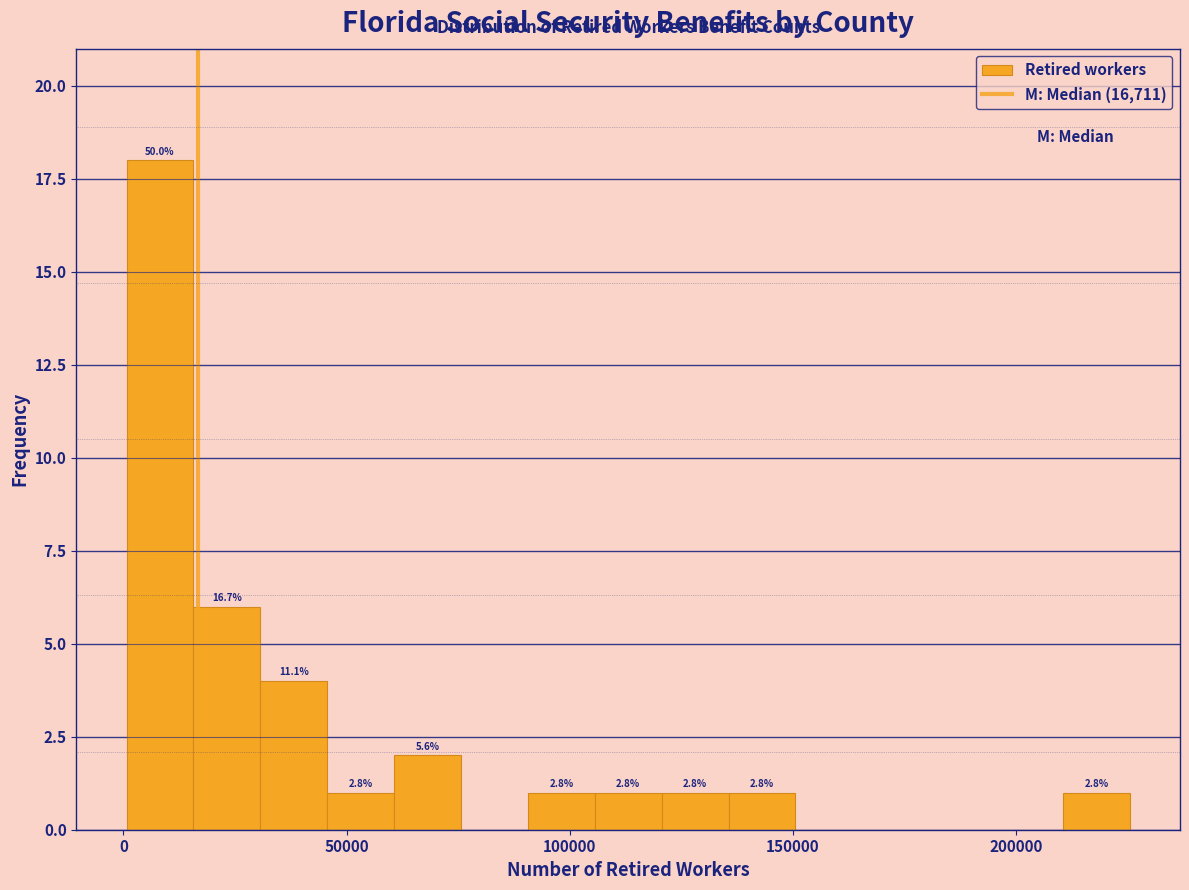

Around what value on the x-axis is the tallest bar? Give the approximate position of its centre, as read against the axis.

10000